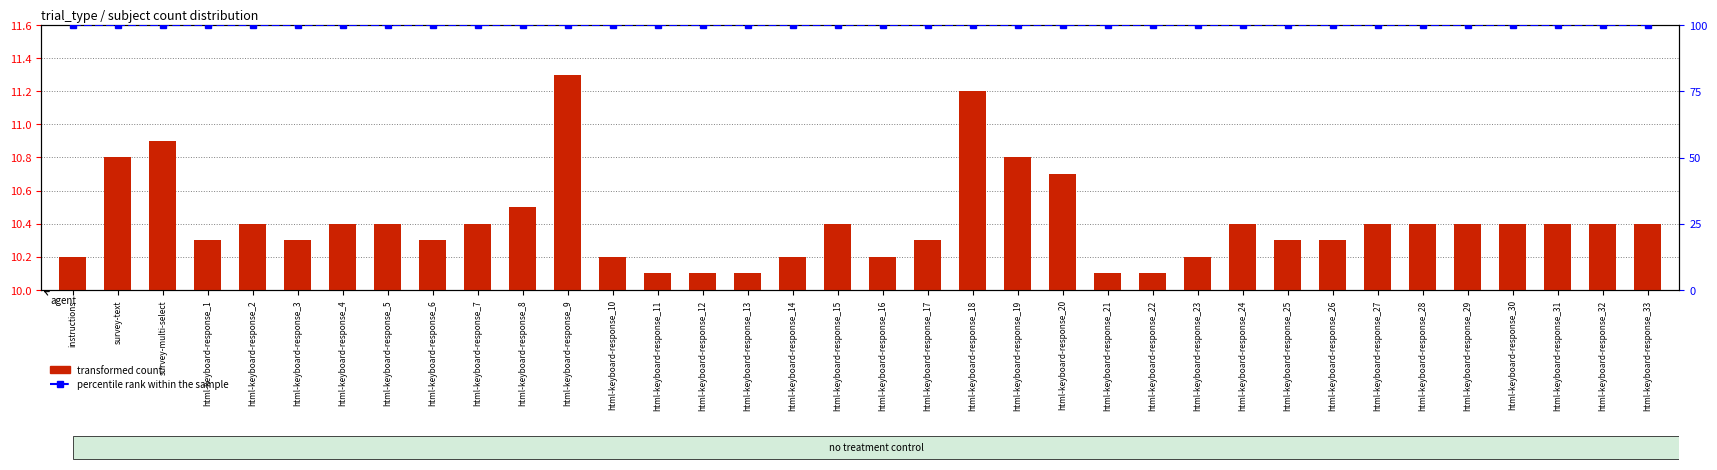

Reading left to right, transcribe all the data shown in this chart.

transformed count: 10.2	10.8	10.9	10.3	10.4	10.3	10.4	10.4	10.3	10.4	10.5	11.3	10.2	10.1	10.1	10.1	10.2	10.4	10.2	10.3	11.2	10.8	10.7	10.1	10.1	10.2	10.4	10.3	10.3	10.4	10.4	10.4	10.4	10.4	10.4	10.4
percentile rank within the sample: 100.0	100.0	100.0	100.0	100.0	100.0	100.0	100.0	100.0	100.0	100.0	100.0	100.0	100.0	100.0	100.0	100.0	100.0	100.0	100.0	100.0	100.0	100.0	100.0	100.0	100.0	100.0	100.0	100.0	100.0	100.0	100.0	100.0	100.0	100.0	100.0